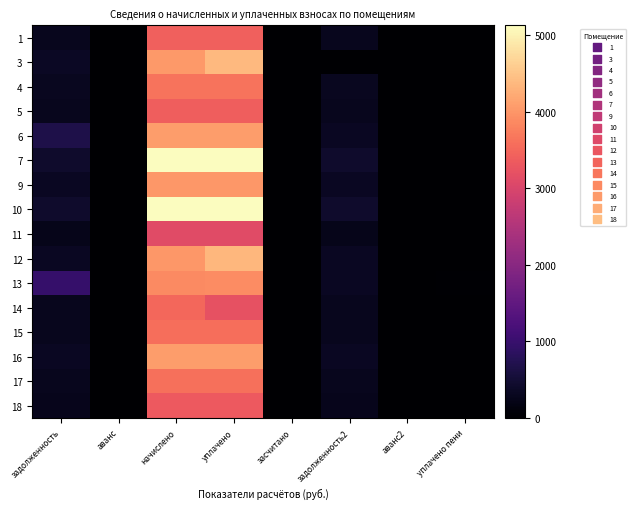

What is the spread (max minus min) of values at начислено?

2012.0